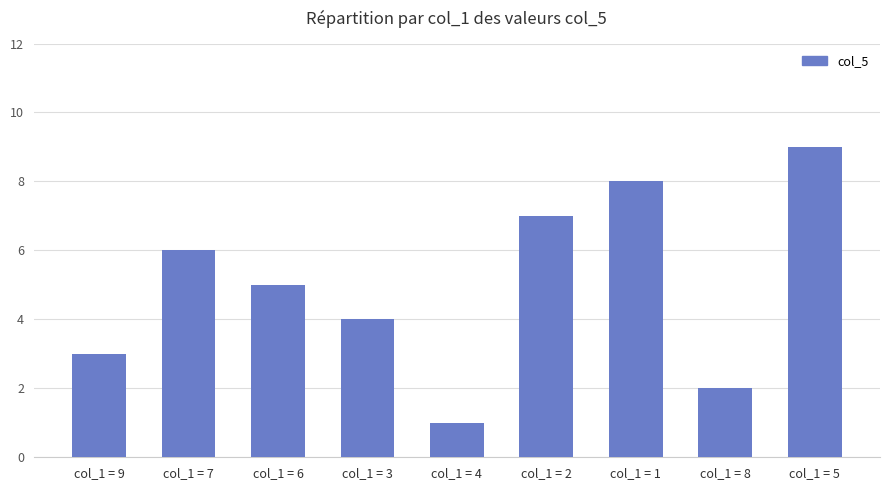

What is the ratio of the value at col_1 = 2 to the value at col_1 = 8?

3.5